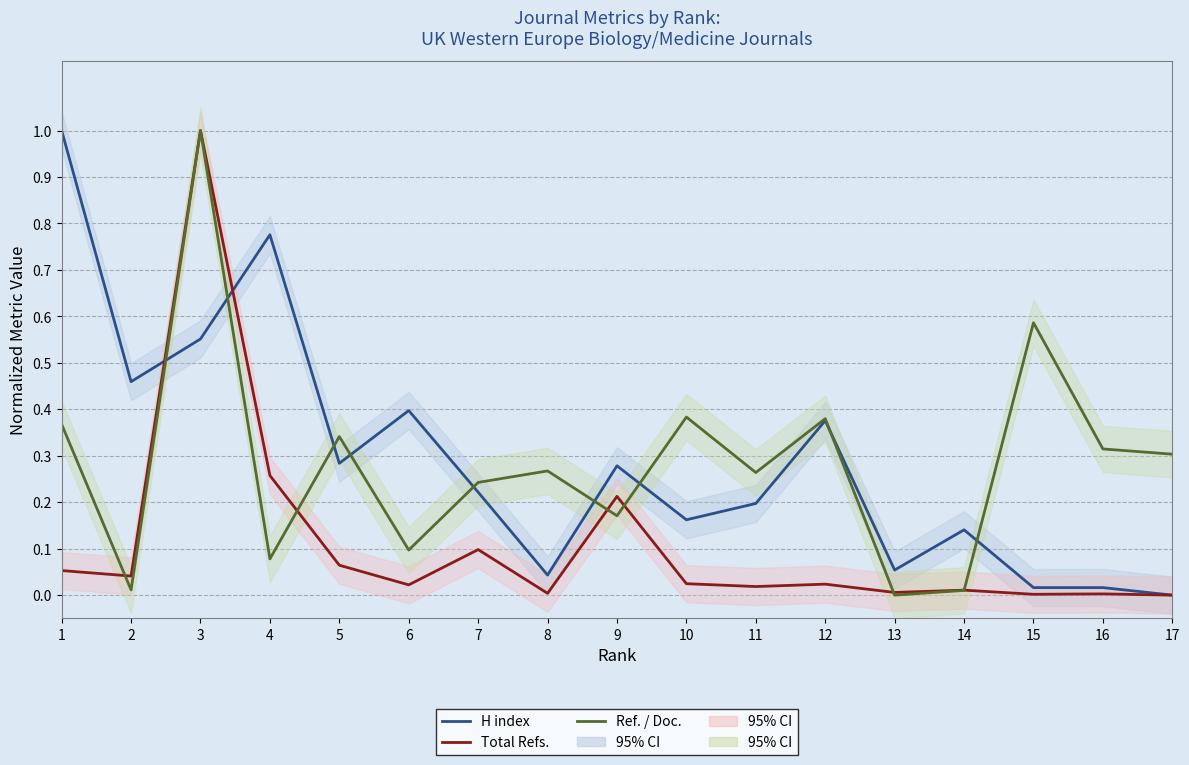

Does the chart display data point markers on the line(s)?

No